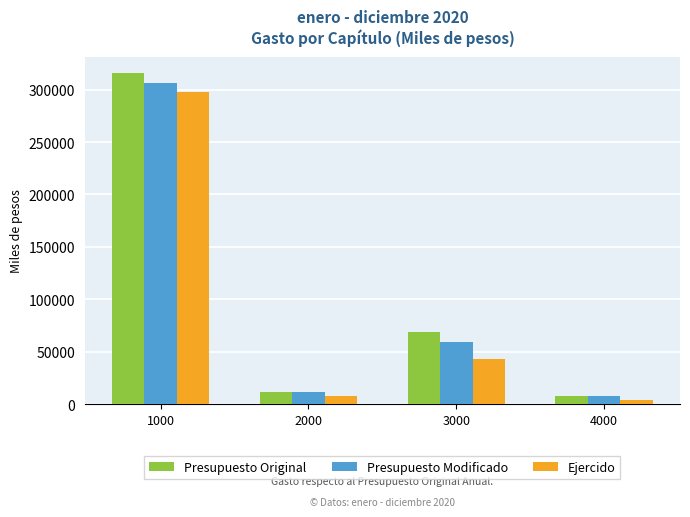

What is the value of the Presupuesto Original bar at the 3rd from the left?

68394.6